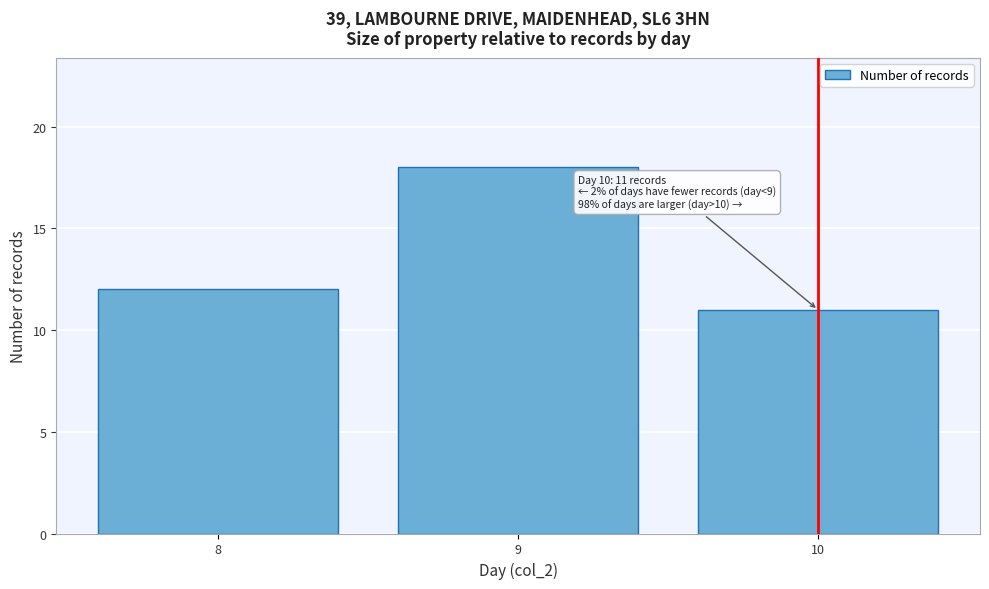

Reading left to right, transcribe all the data shown in this chart.

8=12	9=18	10=11